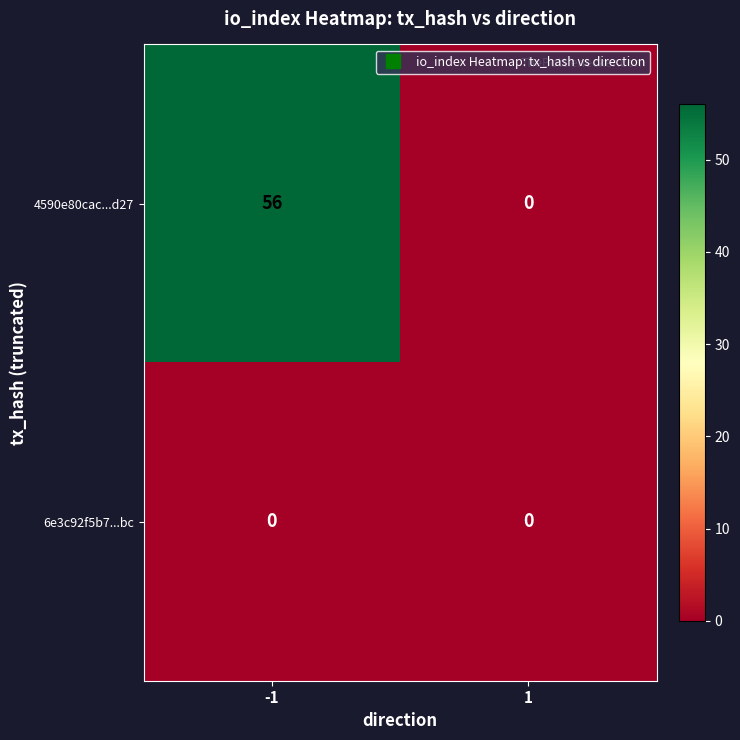

How many data points does each series have?

2